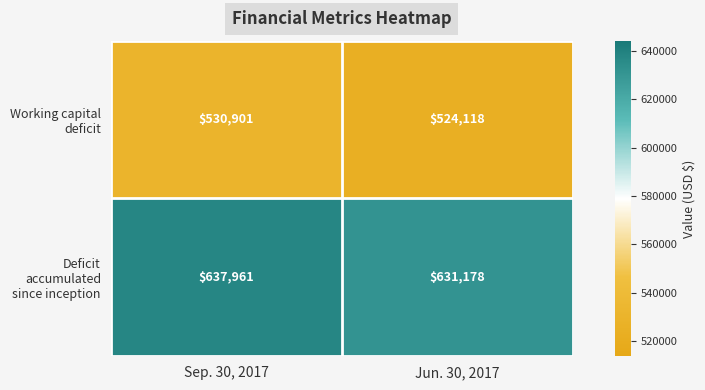

What is the average value of the Working capital deficit series?

527510